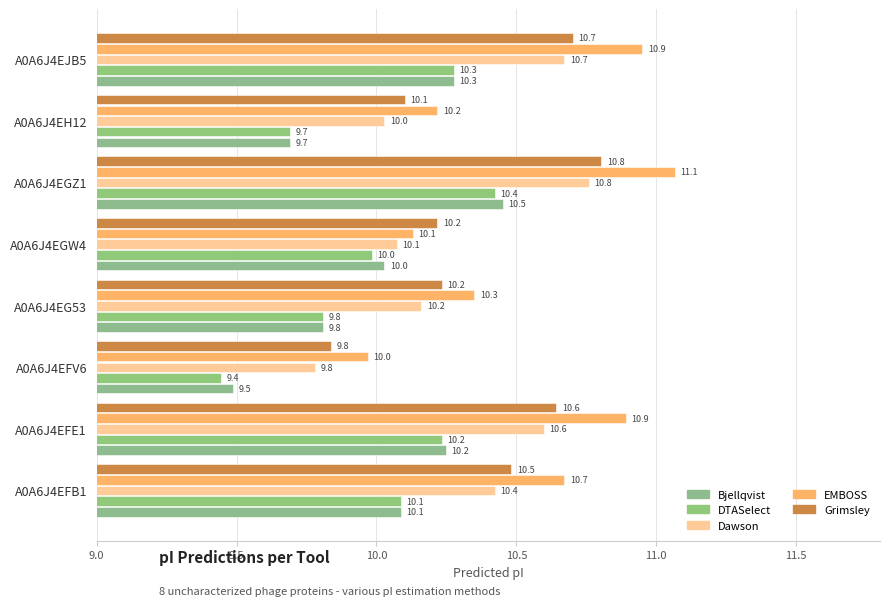

At how many categories does at least one series exceed 9?

8